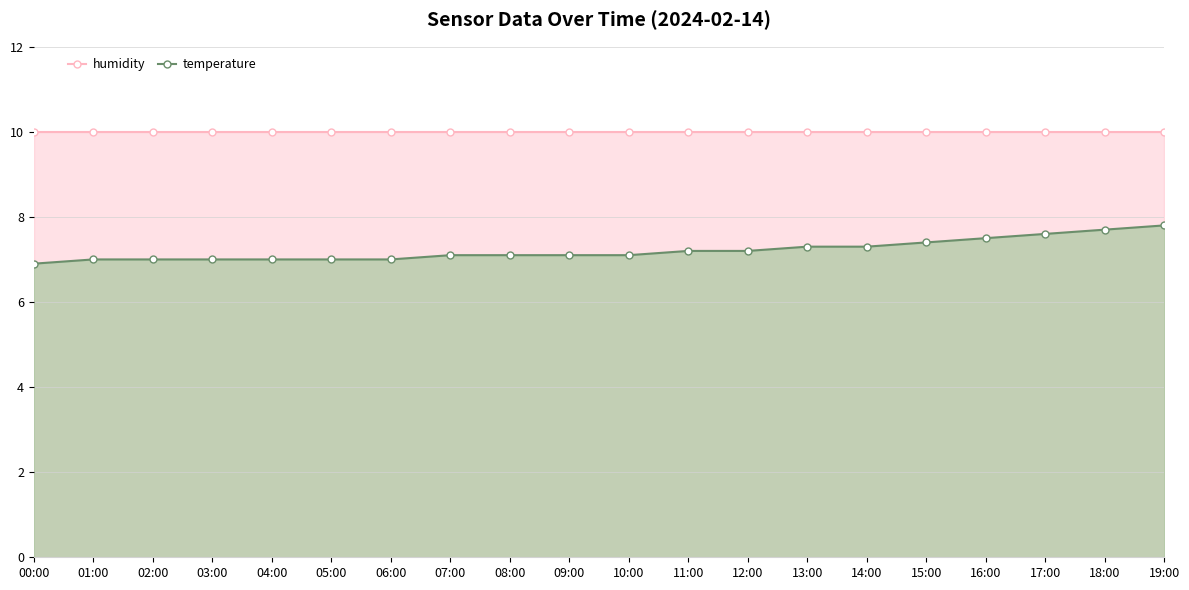

The value of humidity at 01:00 is 10.0. True or false?

True